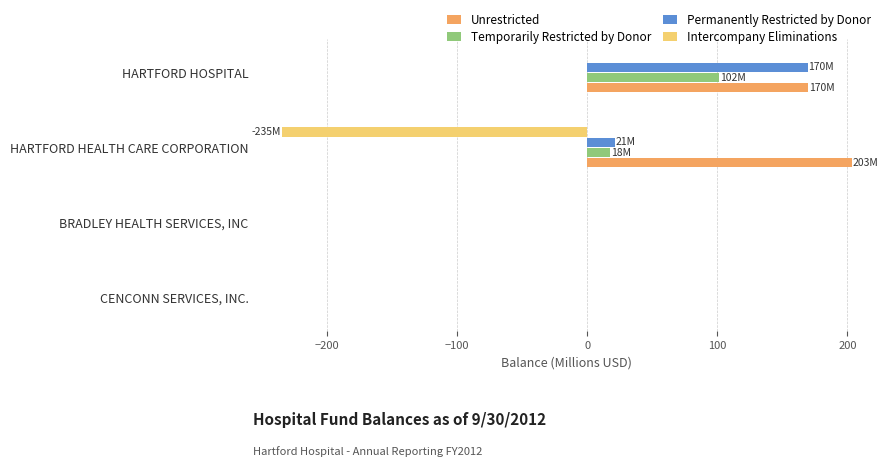

At which label is Permanently Restricted by Donor closest to 84?

HARTFORD HEALTH CARE CORPORATION